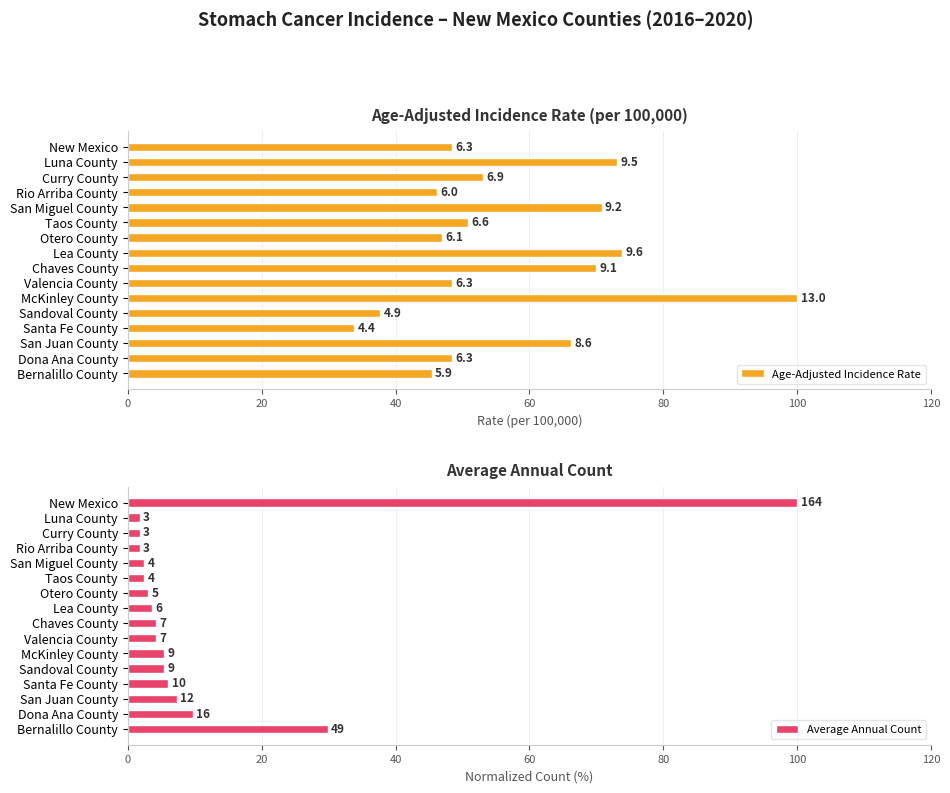

Rank the series by their average value, from highest to lowest.

Age-Adjusted Incidence Rate, Average Annual Count